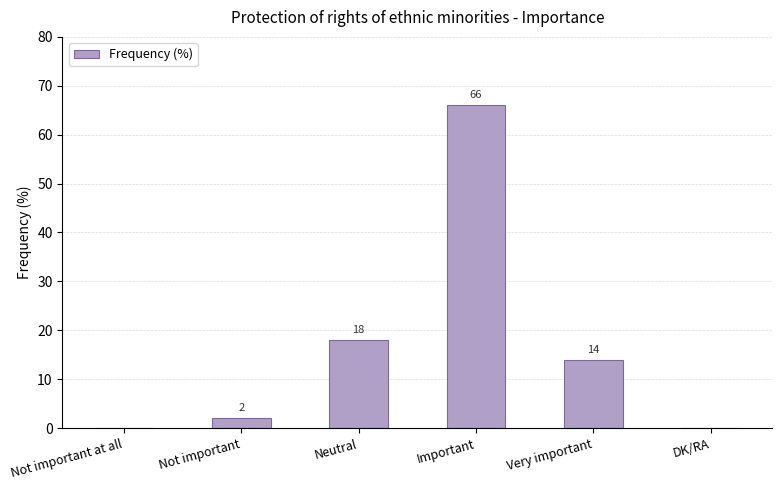

What is the difference between the values at Neutral and Not important at all?

18